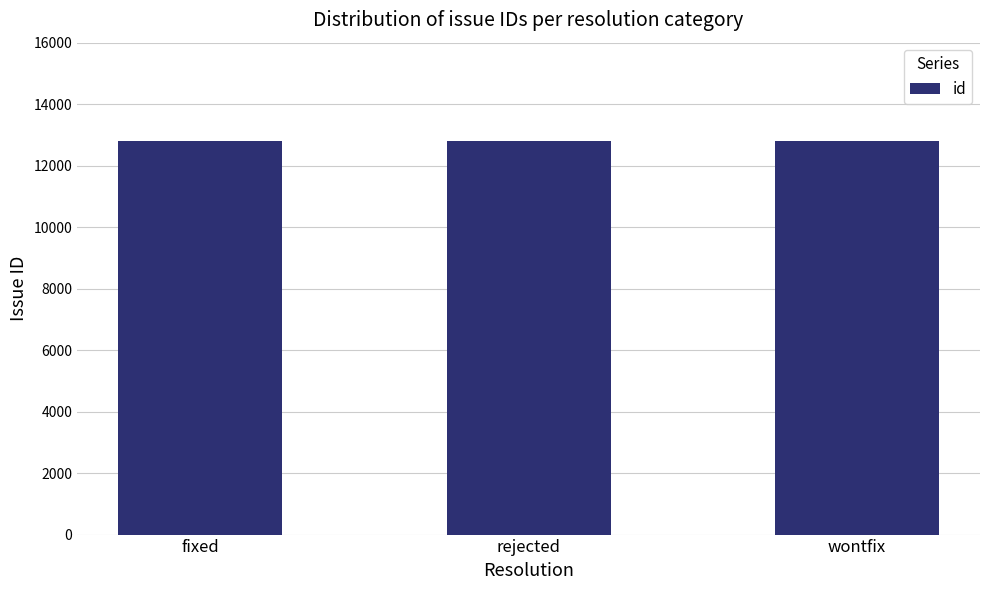

What is the label of the 1st bar from the right?

wontfix